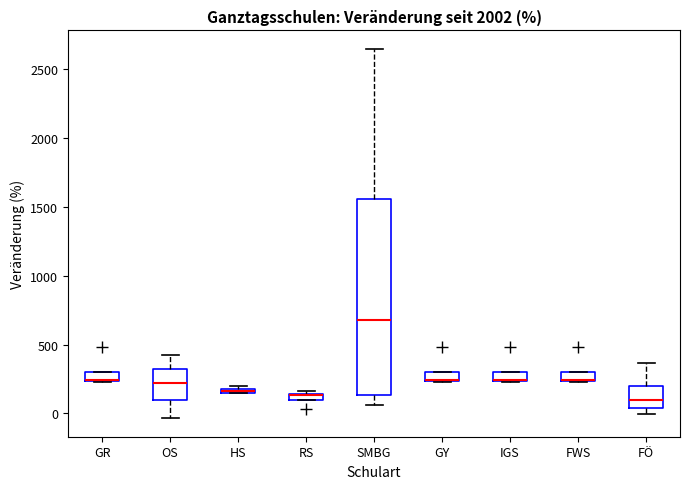

Where is the lower edge of the box for FWS on the y-axis? The values are not printed on the chart, so give them approximately, as read against the axis.

250